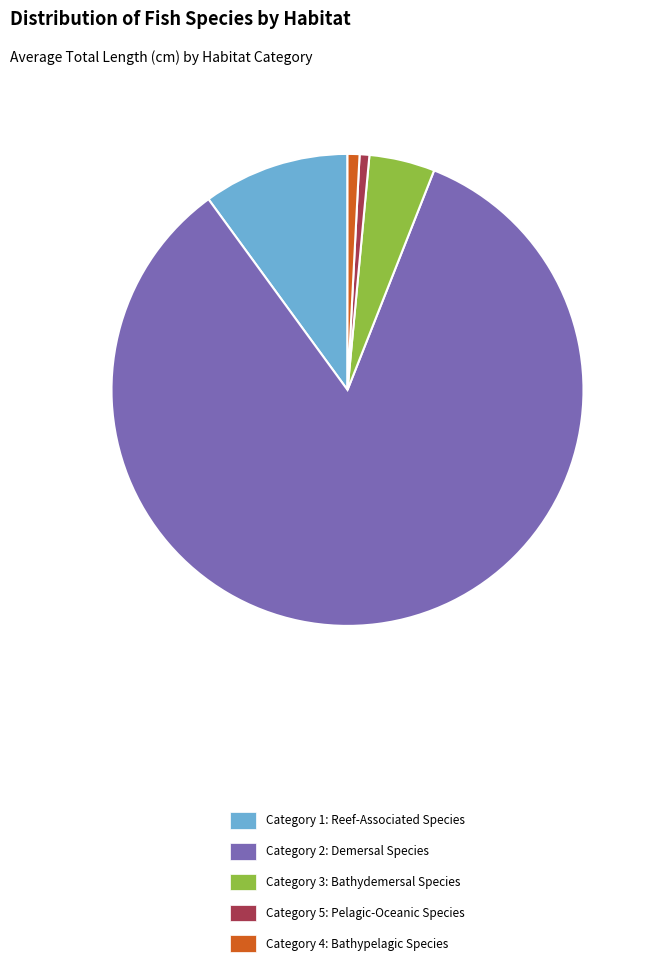

Between Category 4: Bathypelagic Species and Category 3: Bathydemersal Species, which is larger?

Category 3: Bathydemersal Species